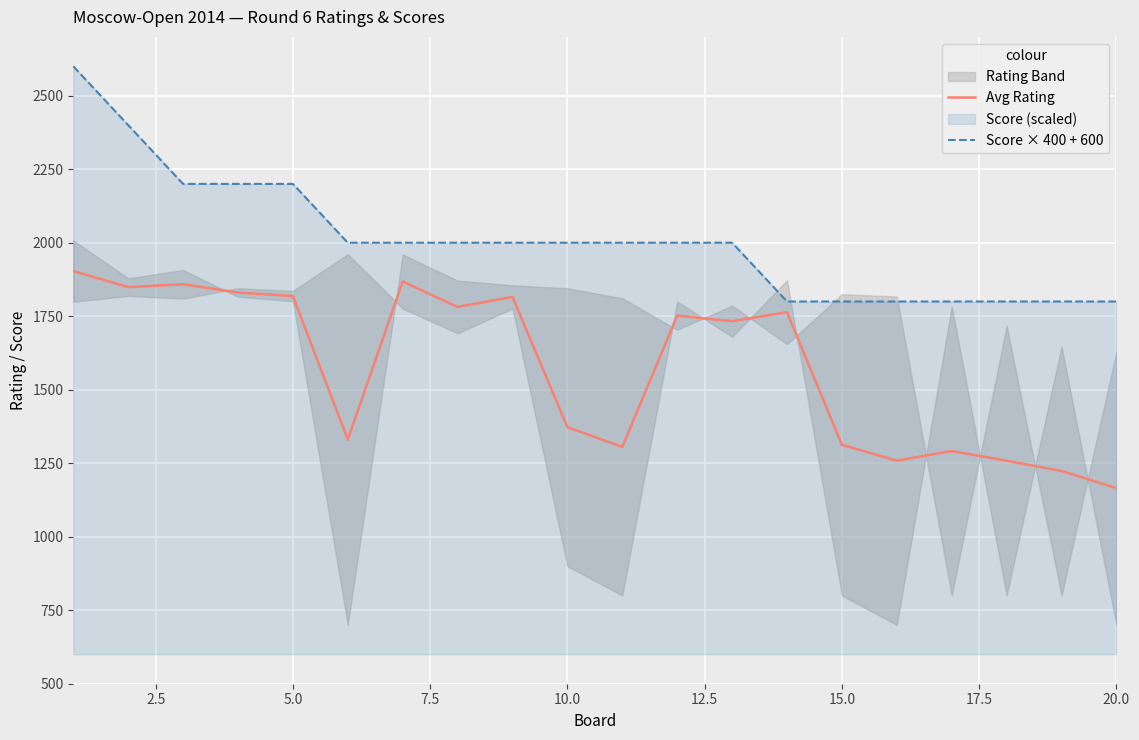

What is the minimum value for Score × 400 + 600?

1800.0